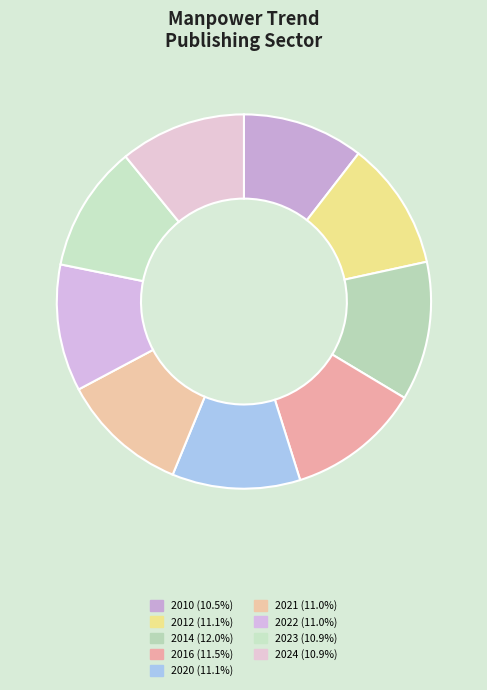

Count the number of slices in the pie.

9